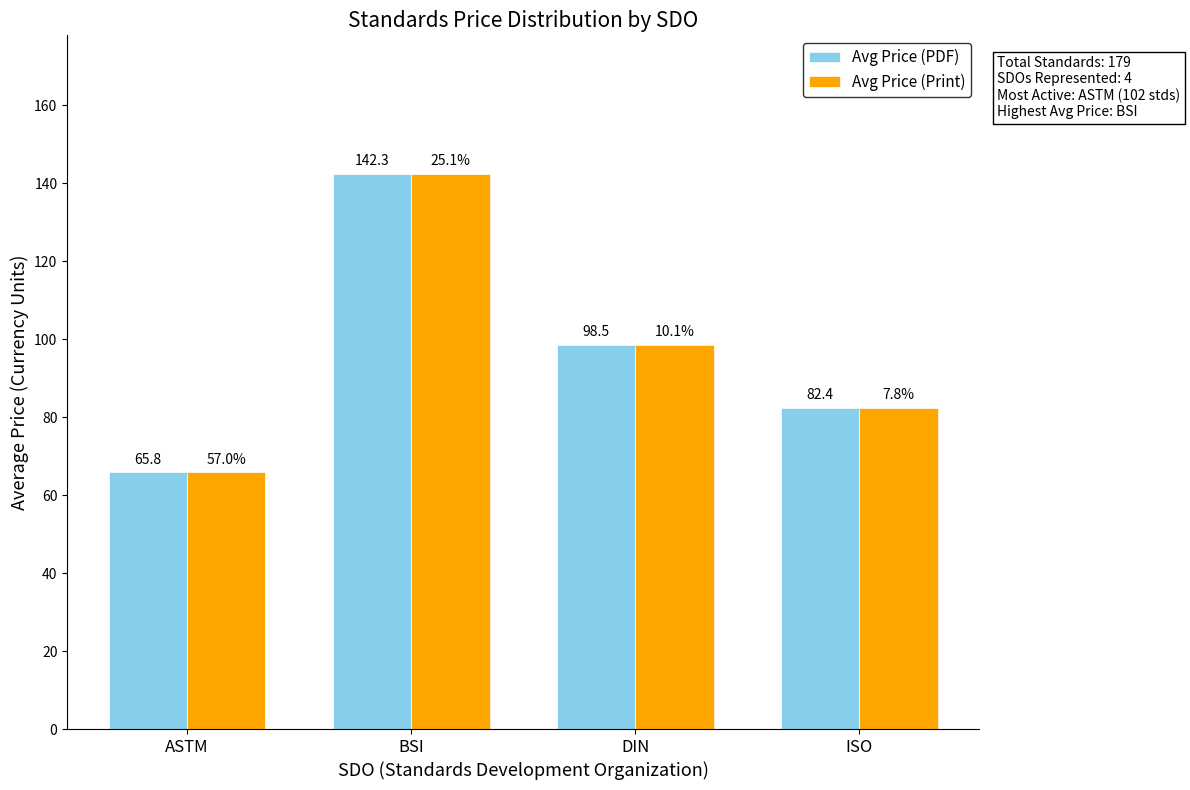

What is the difference between the second highest and second lowest values in the Avg Price (PDF) series?

16.1